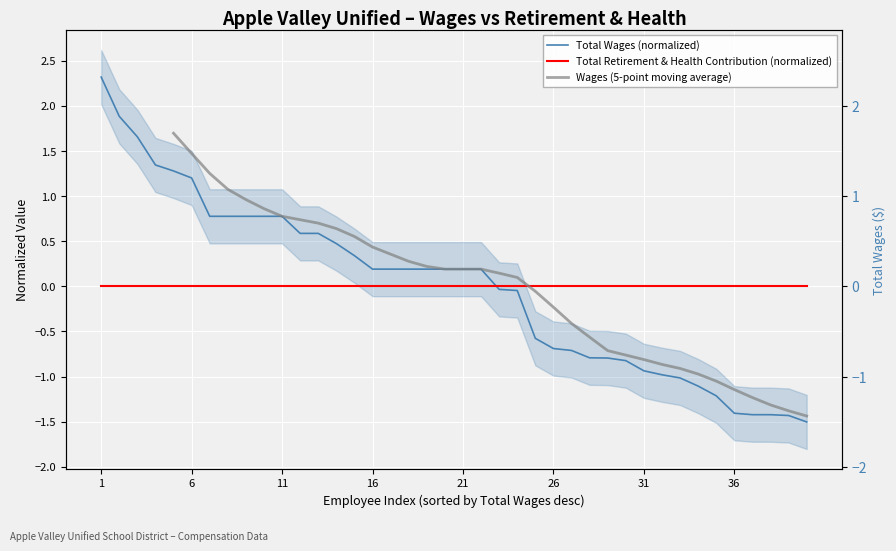

Which has a higher value, 11 or 21?

11